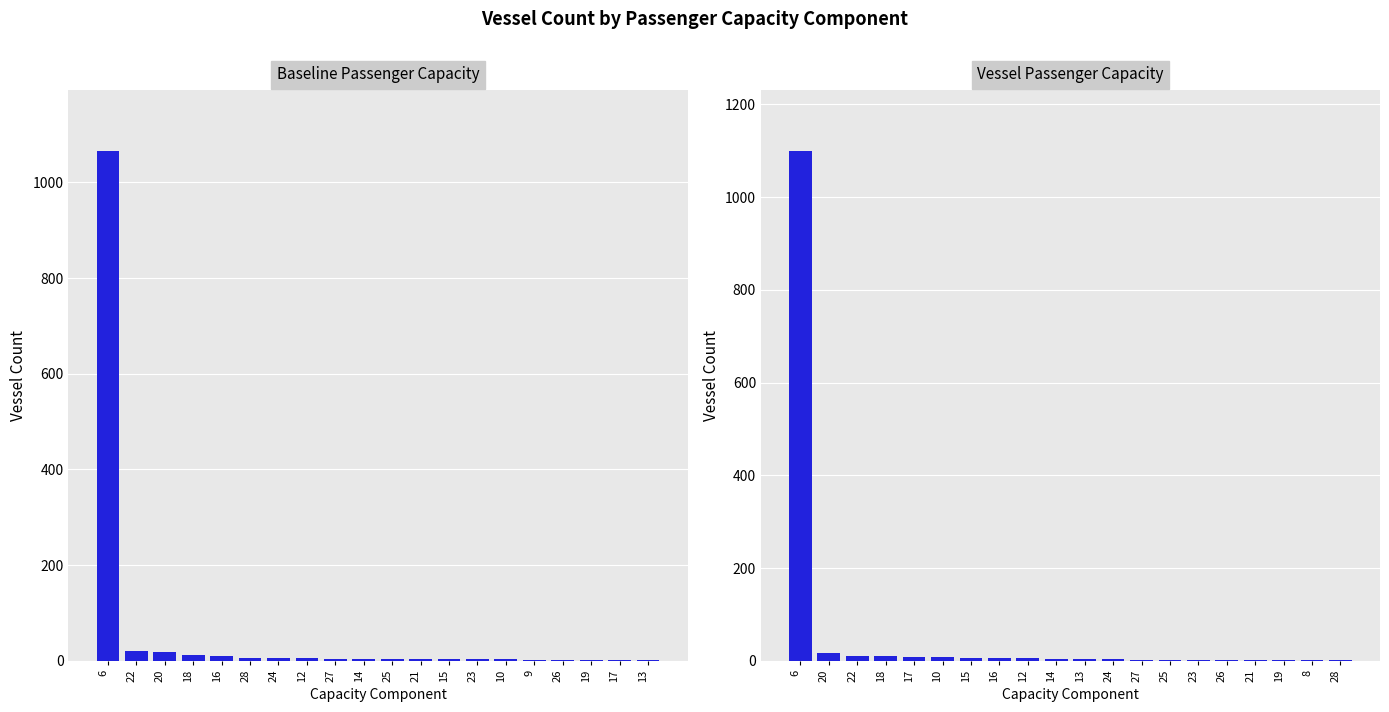

How many groups of bars are there?

20